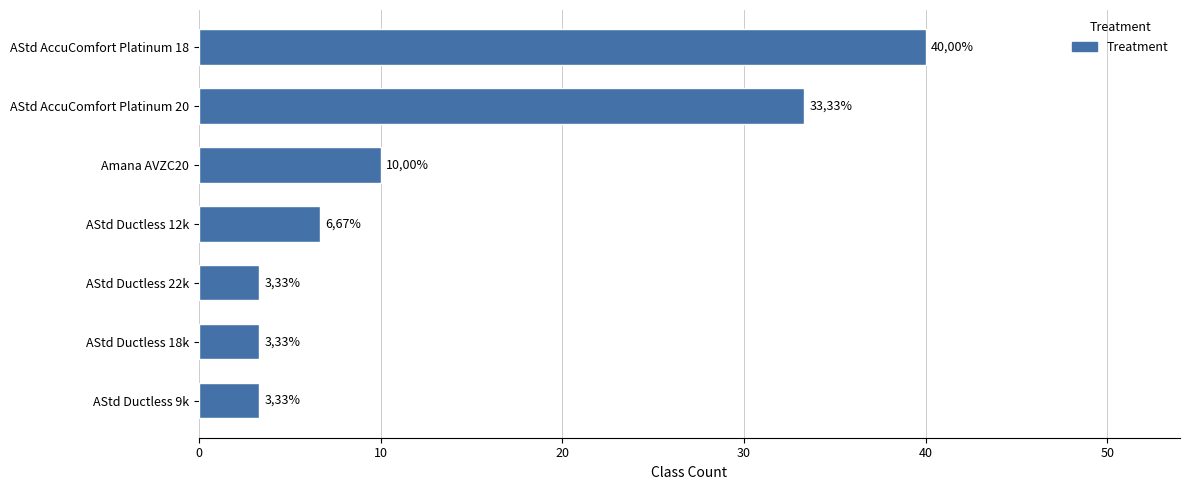

How many bars are there in total?

7